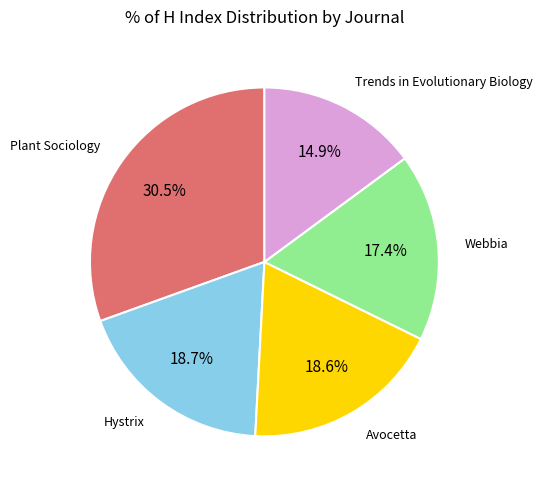

Is there a majority slice in this chart?

No